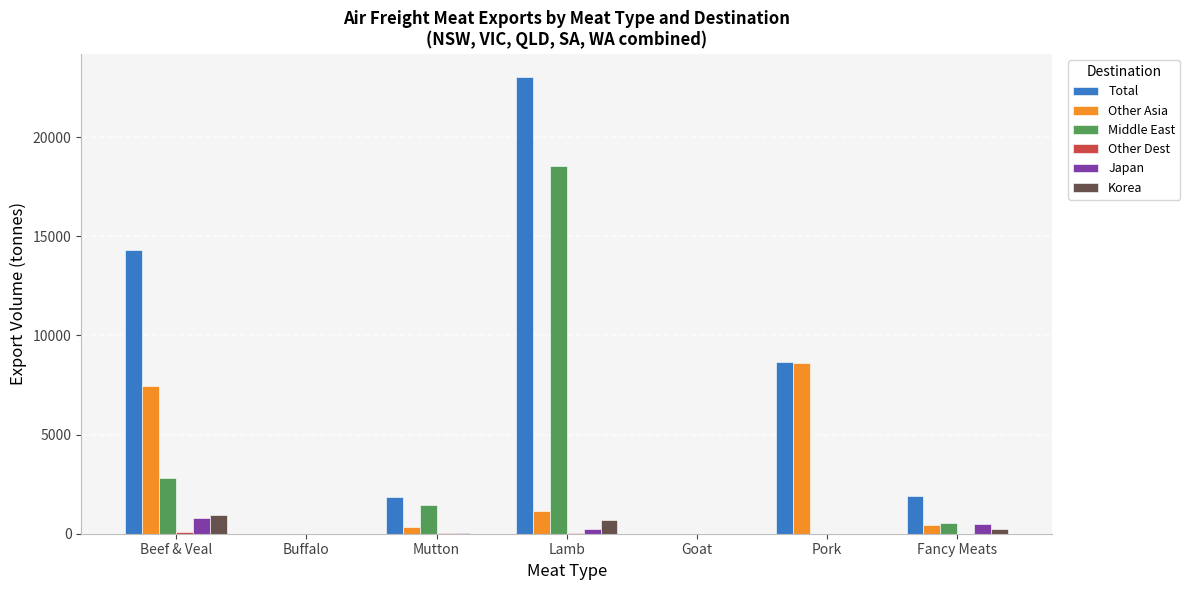

What is the highest value of the Korea series?

925.9